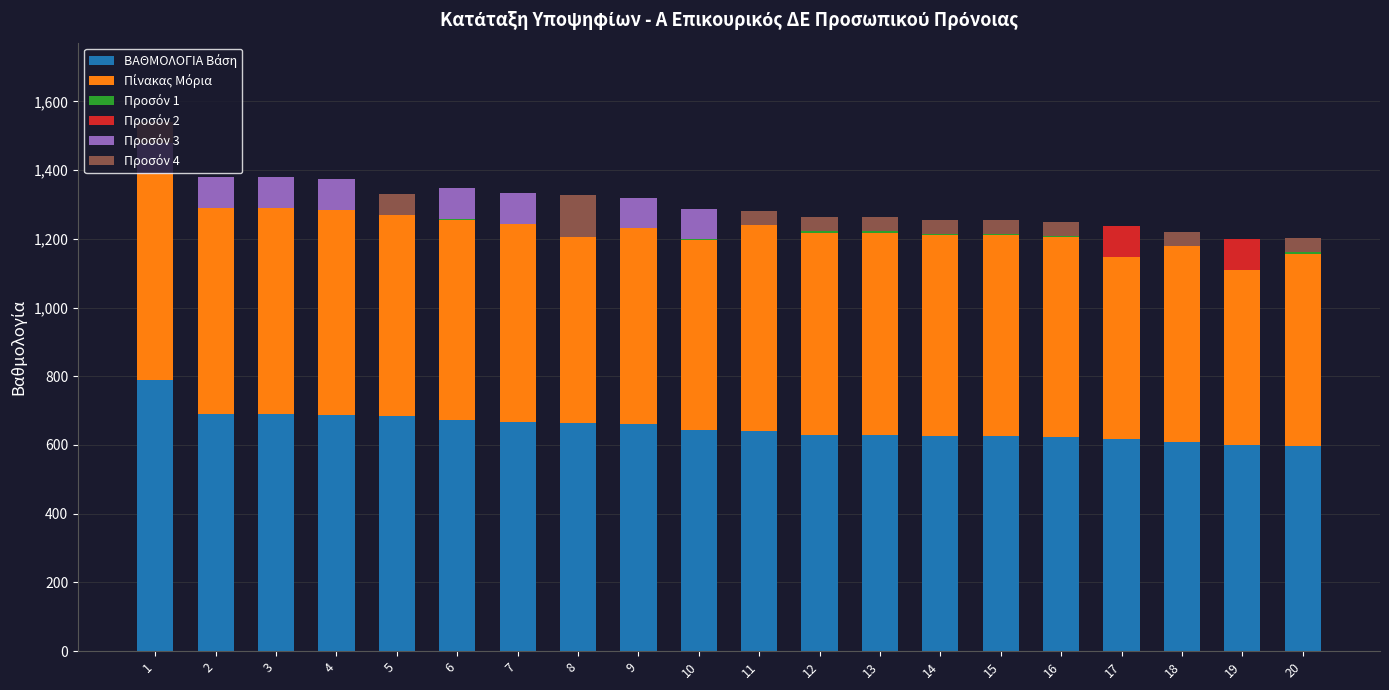

What value does the Πίνακας Μόρια series have at 14, to the nearest 10?

590